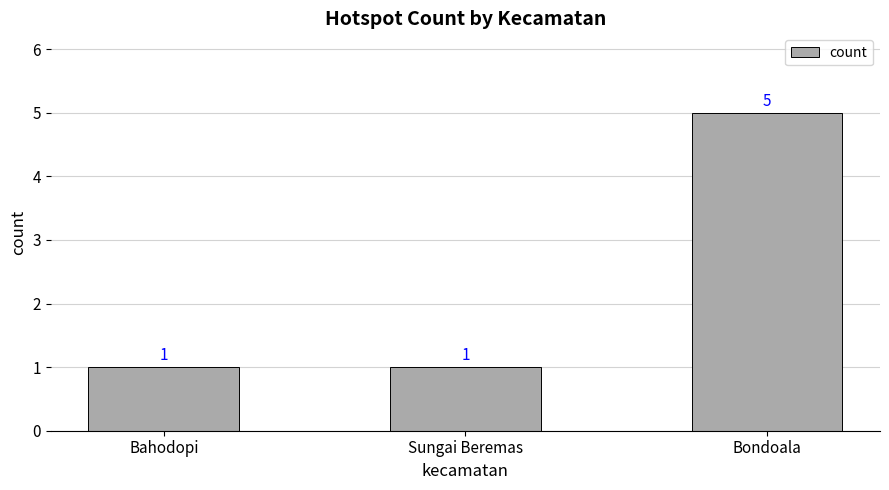

What is the sum of all values?

7